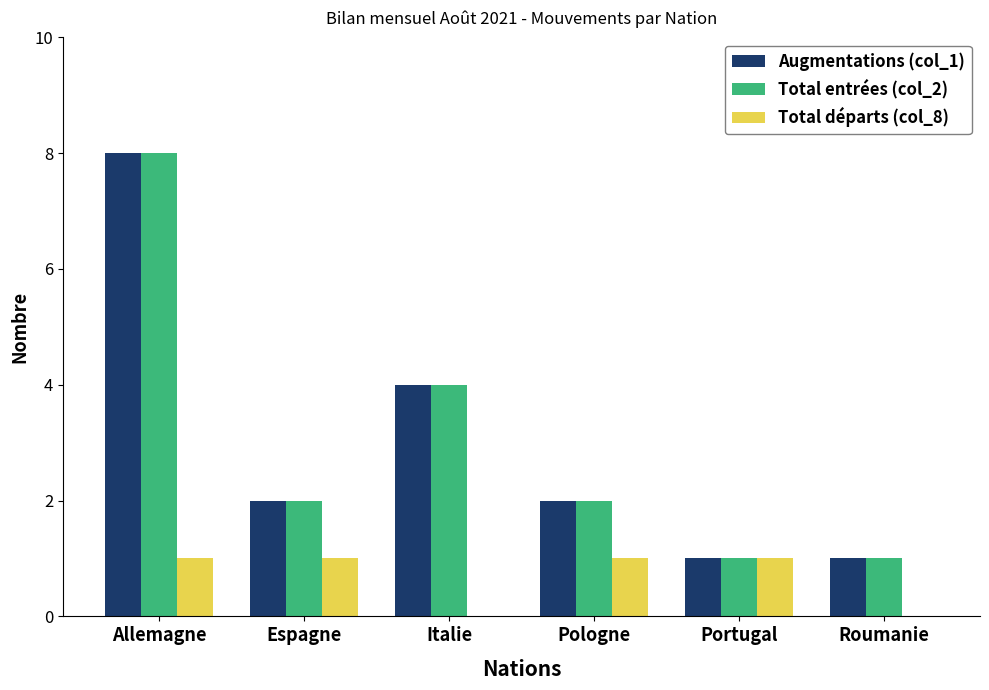

What is the average value of the Total départs (col_8) series?

1